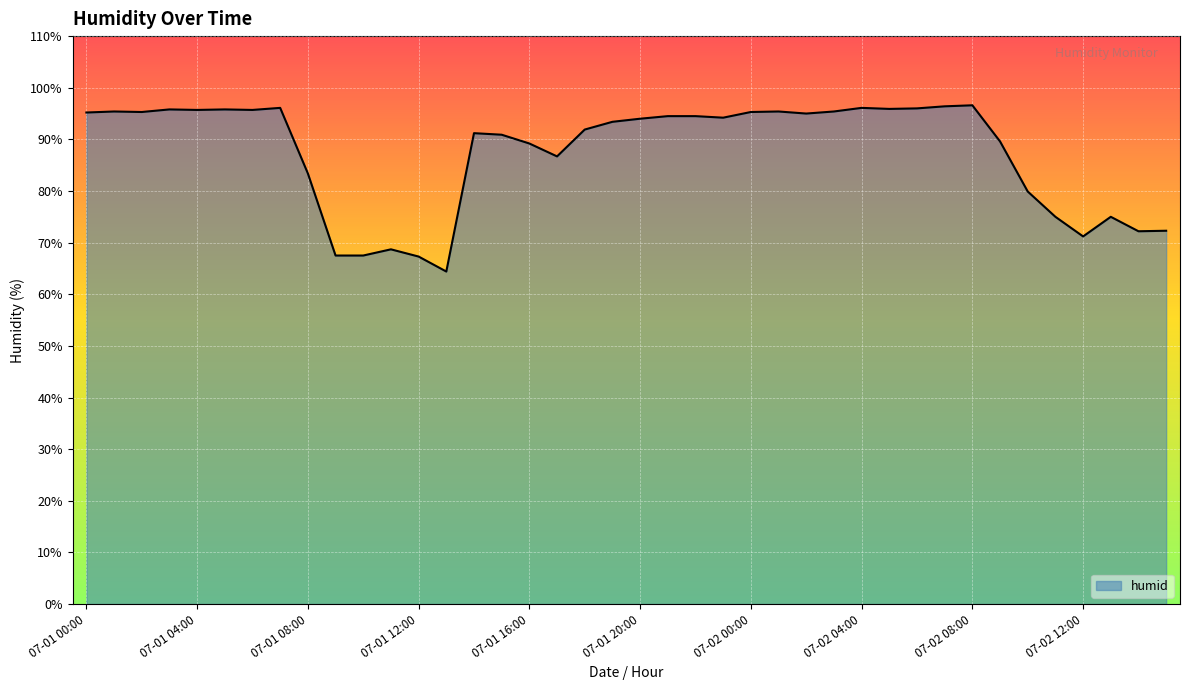

What is the greatest value displayed?

96.6